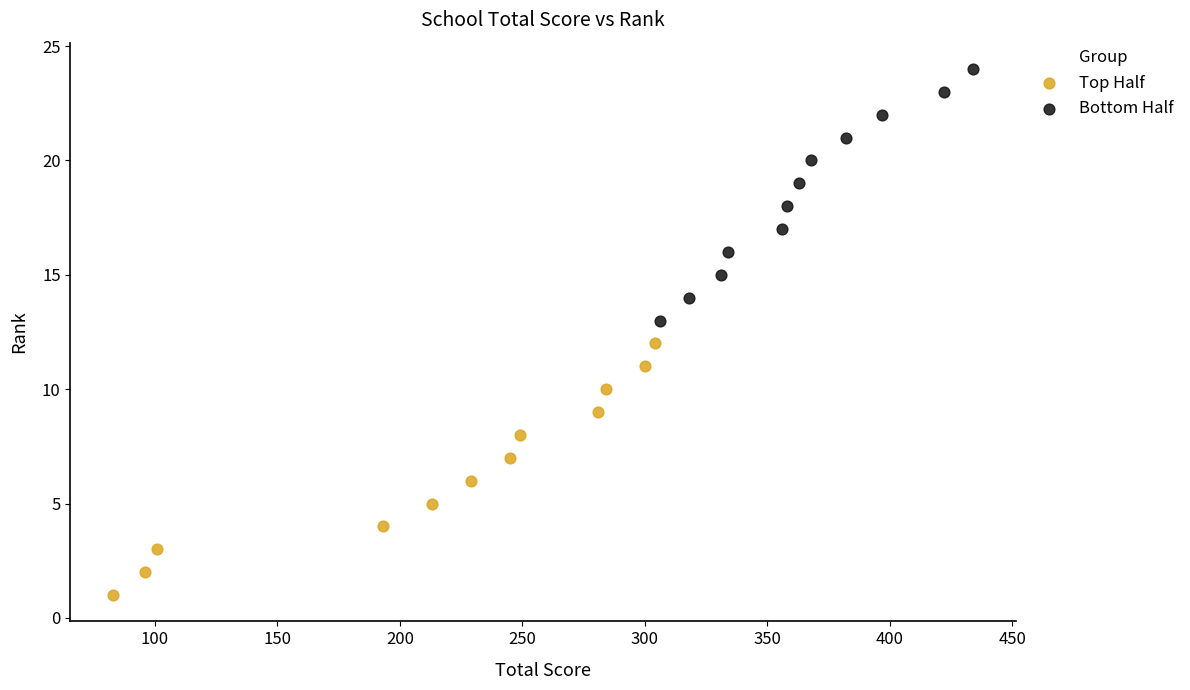

Which series reaches the minimum Y coordinate?

Top Half